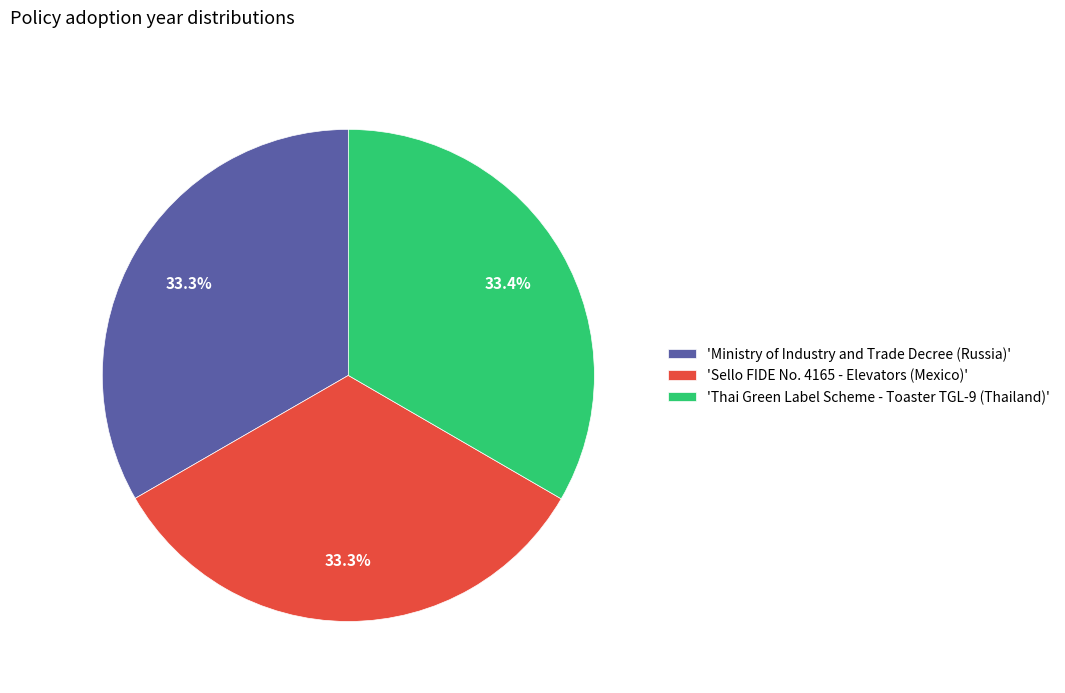

Approximately how many times larger is the value at 'Sello FIDE No. 4165 - Elevators (Mexico)' compared to 'Ministry of Industry and Trade Decree (Russia)'?

1.0